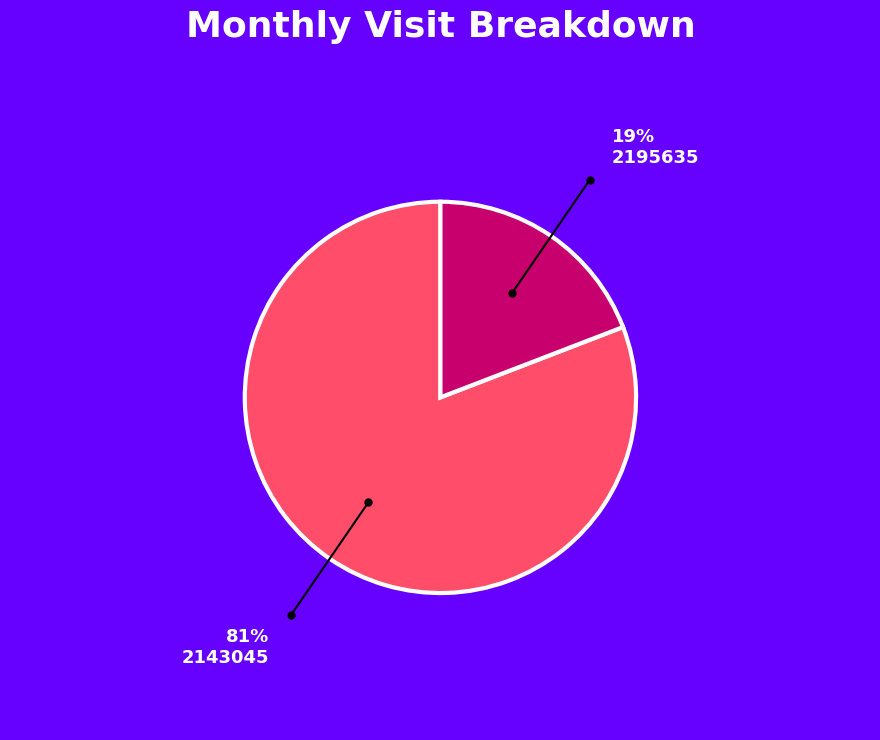

Which has a higher value, 2143045 or 2195635?

2143045